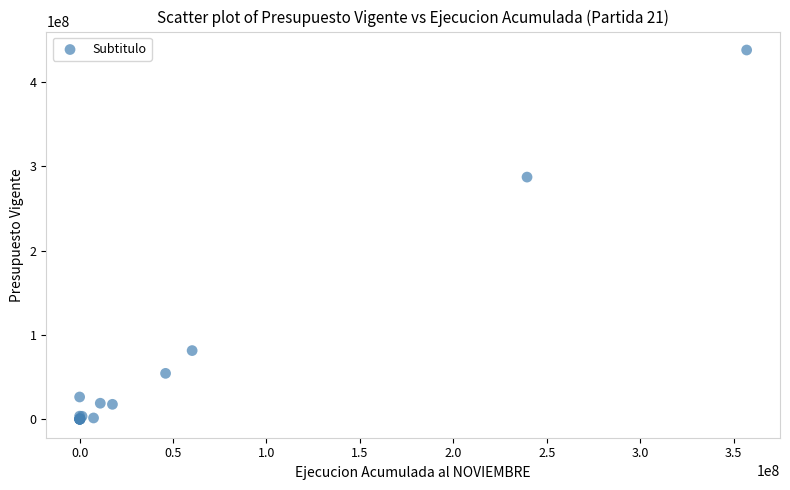

What Y value in the scatter plot is closest to 218826142?

287031680